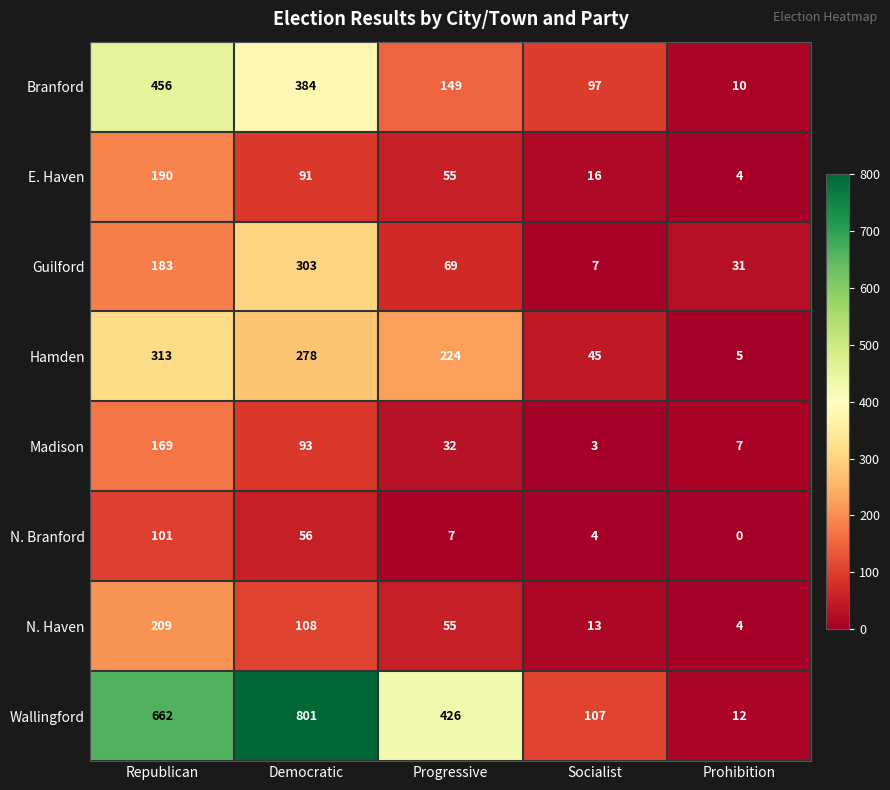

What is the total value across all series at Democratic?

2114